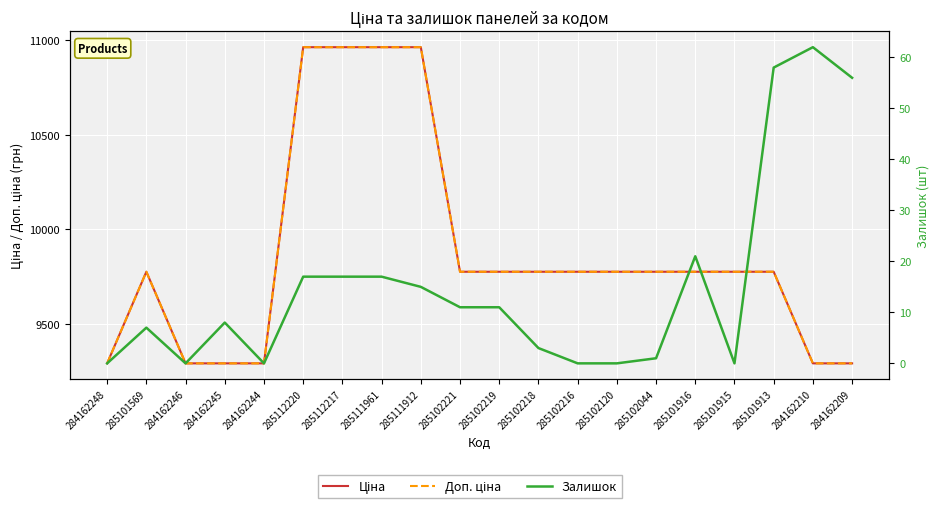

How many data points in Доп. ціна are above 9775?

14